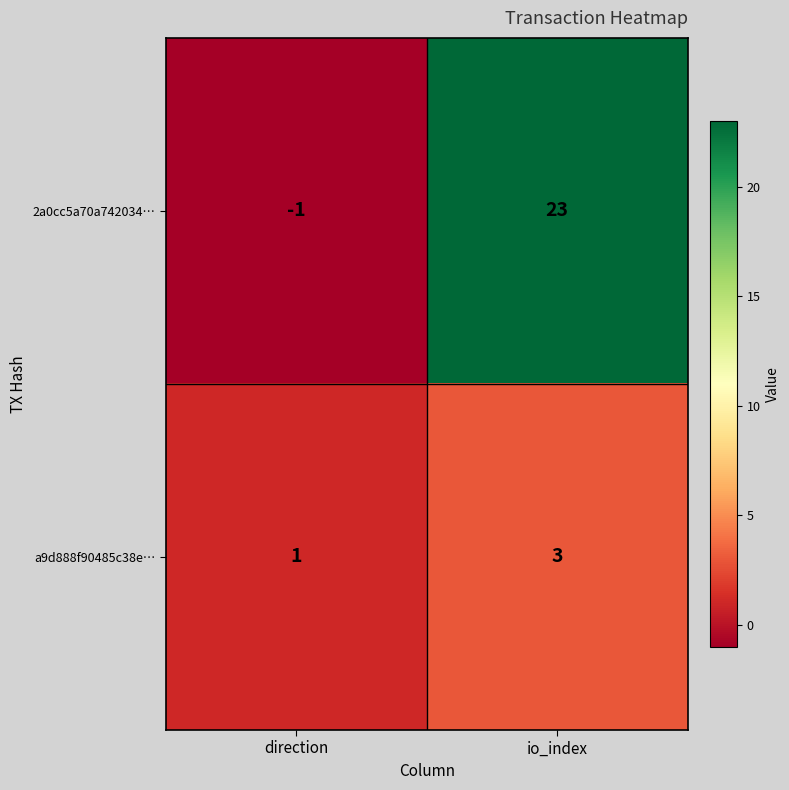

Which category has the lowest value in the a9d888f90485c38e… series?

direction